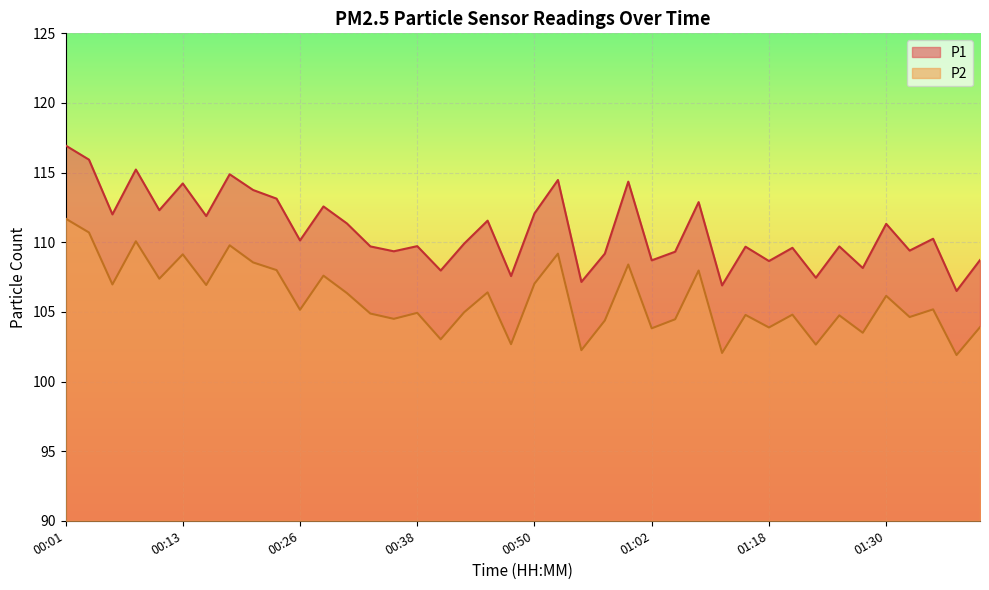

What is the greatest value displayed?

117.0